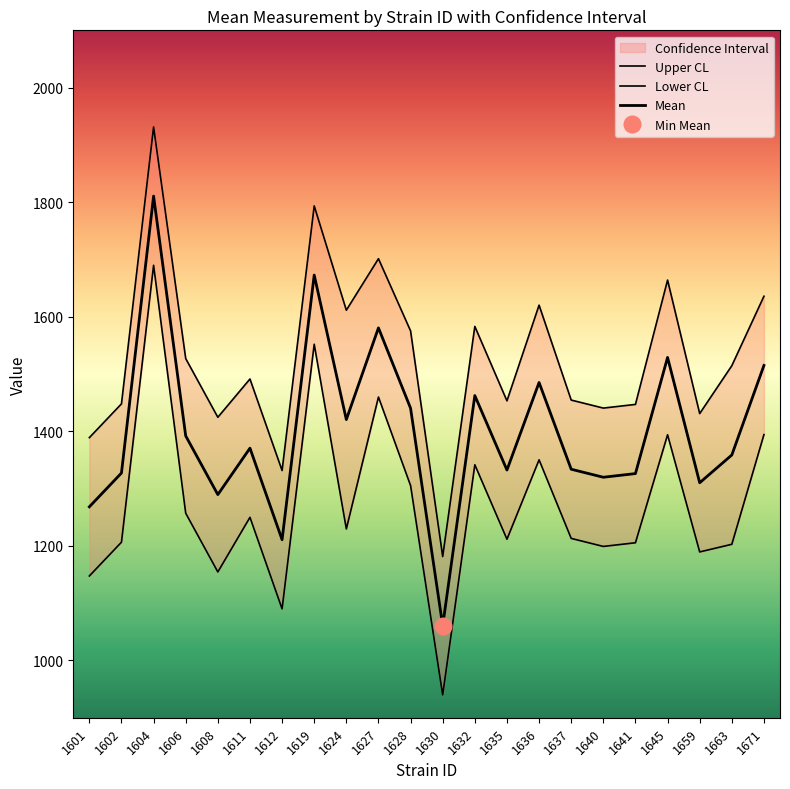

At which label is mean closest to 1435?

1628